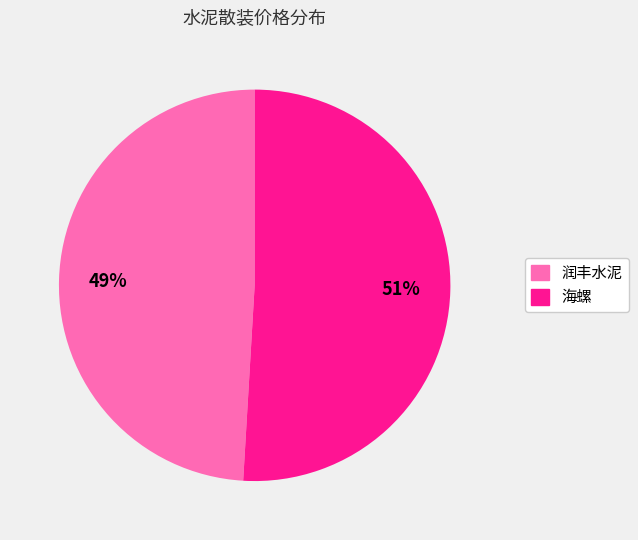

Count the number of slices in the pie.

2